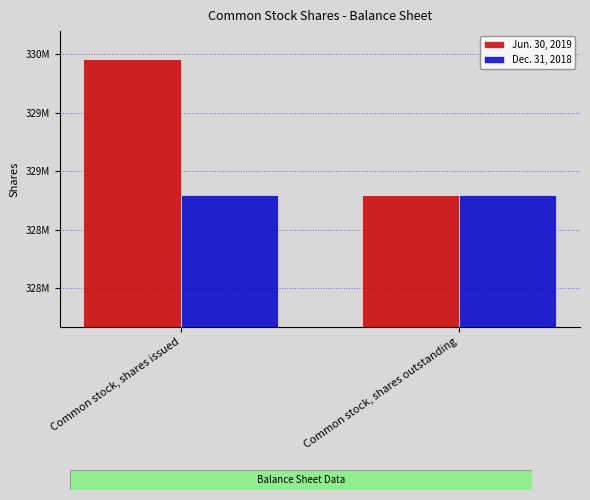

Is the value of Jun. 30, 2019 at Common stock, shares issued greater than the value of Dec. 31, 2018 at Common stock, shares outstanding?

Yes